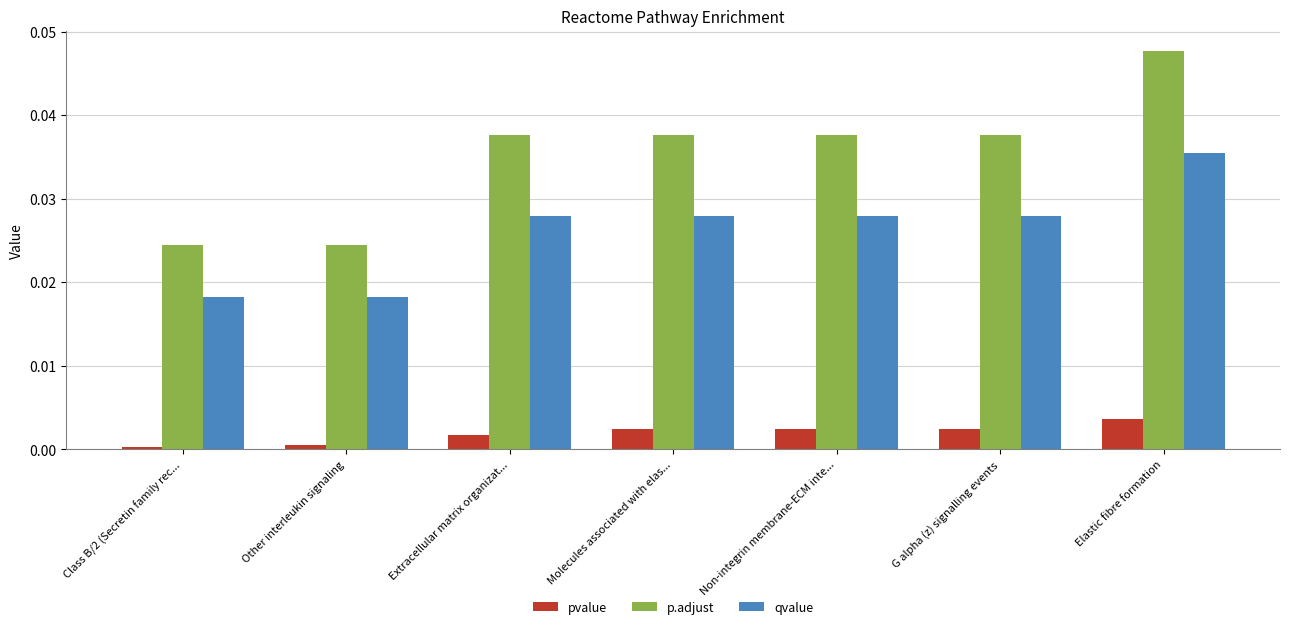

Count the qvalue values in the range 0 to 1.

7